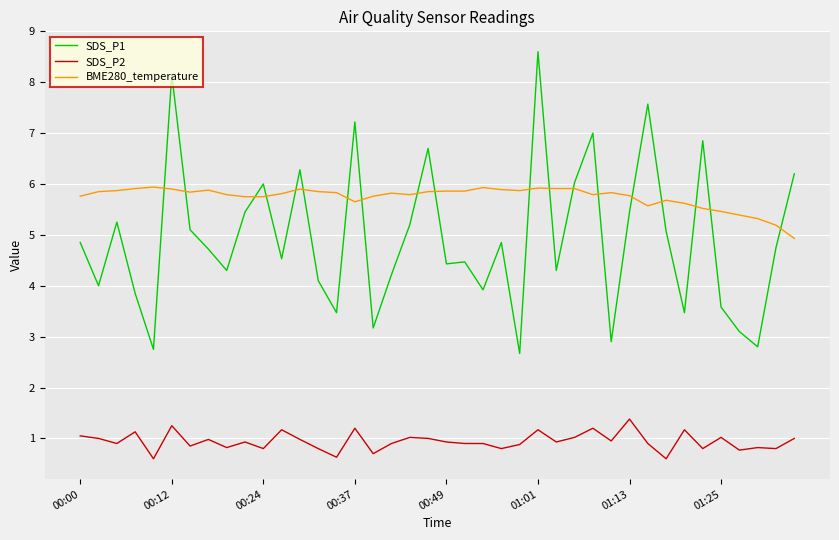

What is the highest value of the SDS_P2 series?

1.4